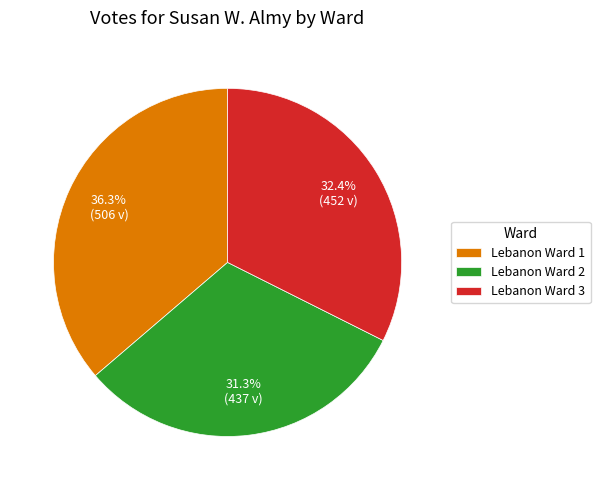

Rank the categories by value from highest to lowest.

Lebanon Ward 1, Lebanon Ward 3, Lebanon Ward 2